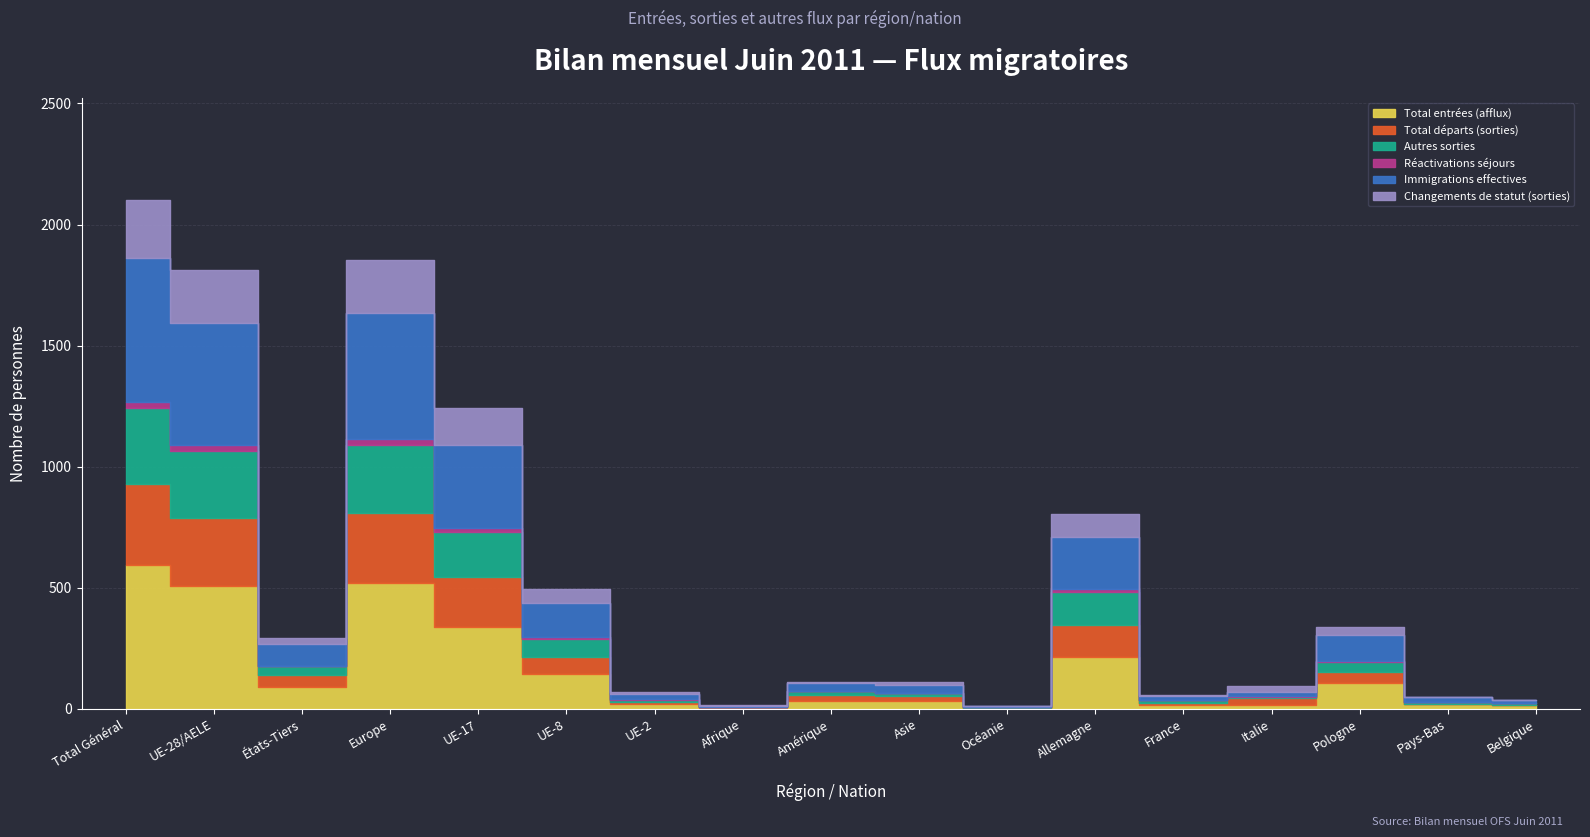

Reading left to right, what are all the values shown in this chart?

Total entrées (afflux): 595	506	89	521	340	143	22	4	33	33	4	216	18	18	105	19	14
Total départs (sorties): 335	283	52	288	205	70	7	2	24	20	1	131	8	25	48	2	1
Autres sorties: 311	274	37	280	186	77	9	2	15	11	2	135	9	7	40	9	8
Réactivations séjours: 26	25	1	25	17	6	2	0	0	1	0	12	0	2	6	0	0
Immigrations effectives: 595	506	89	521	340	143	22	4	33	33	4	216	18	18	105	19	14
Changements de statut (sorties): 241	217	24	218	156	54	6	2	8	13	0	95	4	24	35	1	0